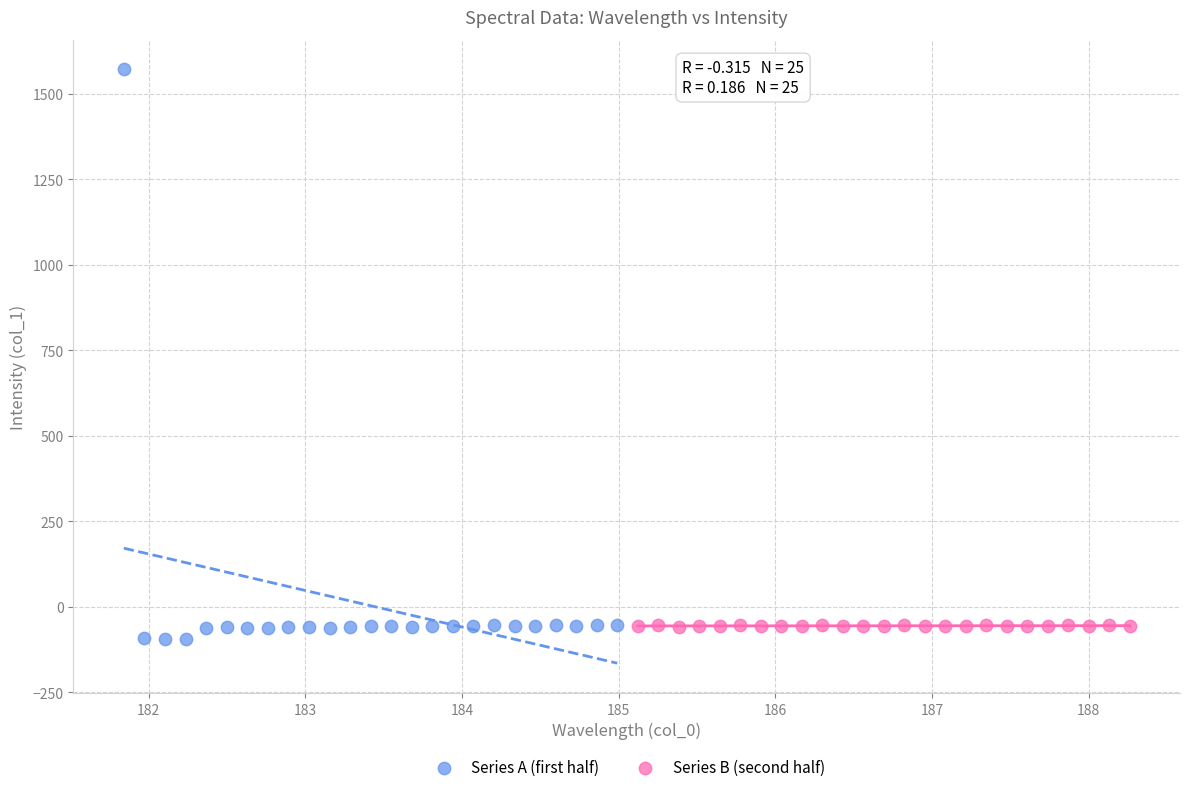

What are all the series names shown in the legend?

Series A (first half), Series B (second half)